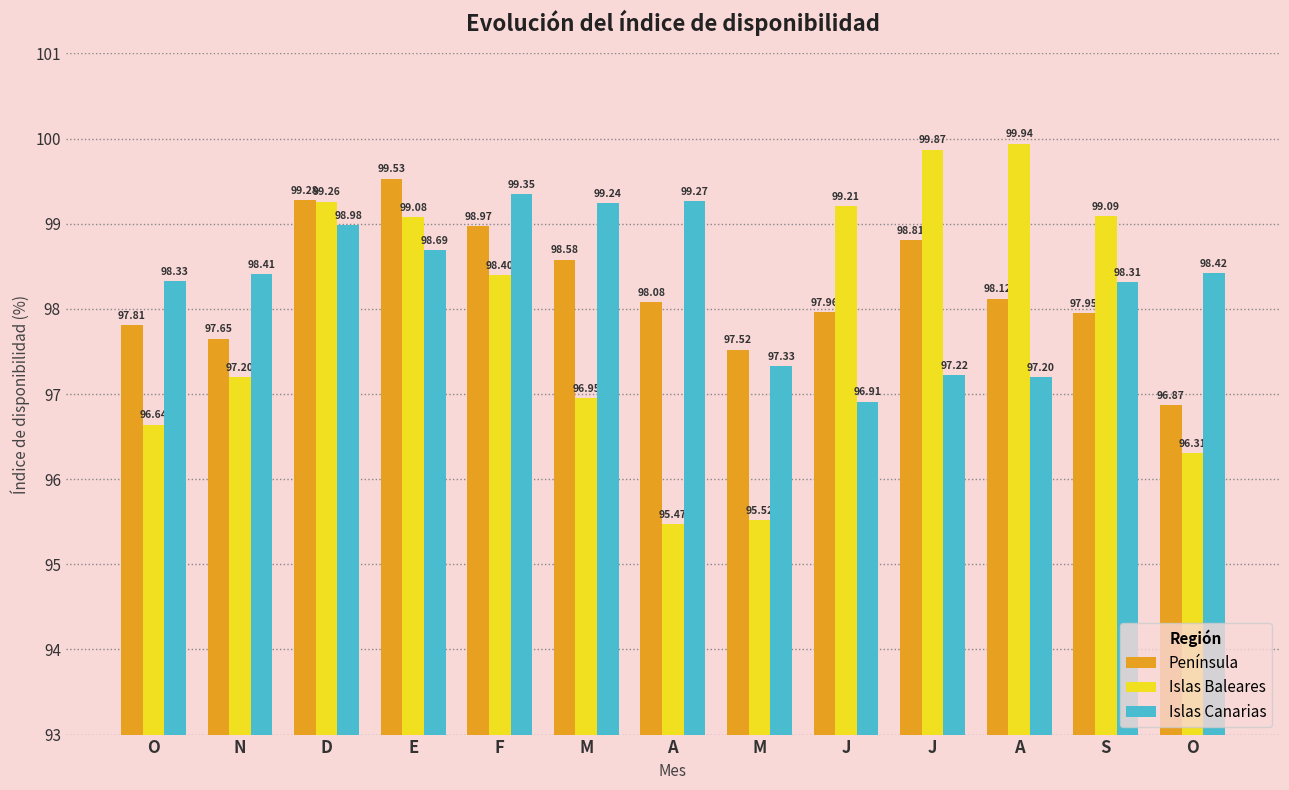

What are all the series names shown in the legend?

Península, Islas Baleares, Islas Canarias